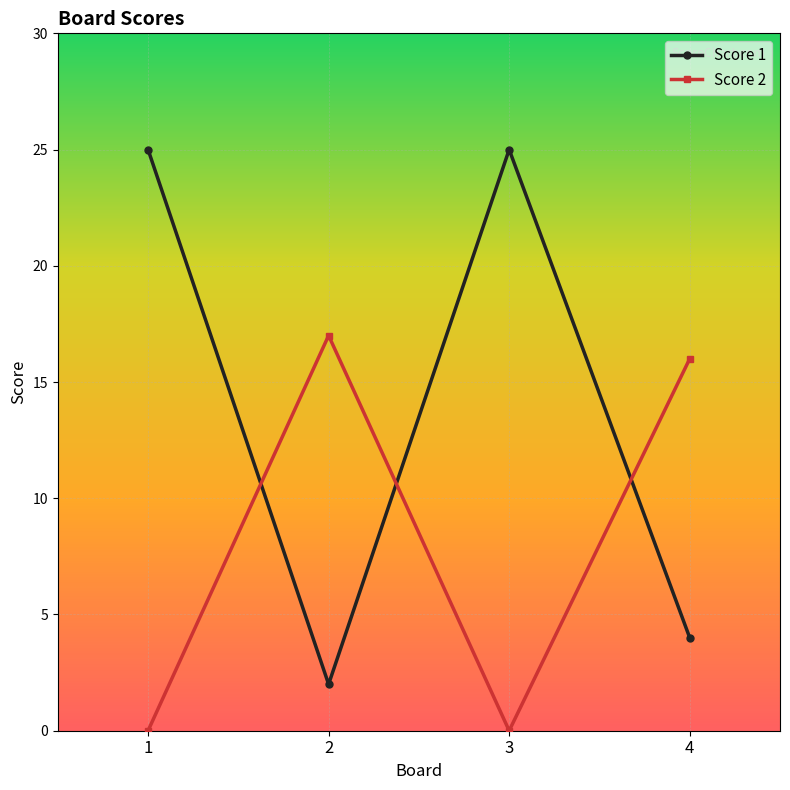

What is the maximum value for Score 2?

17